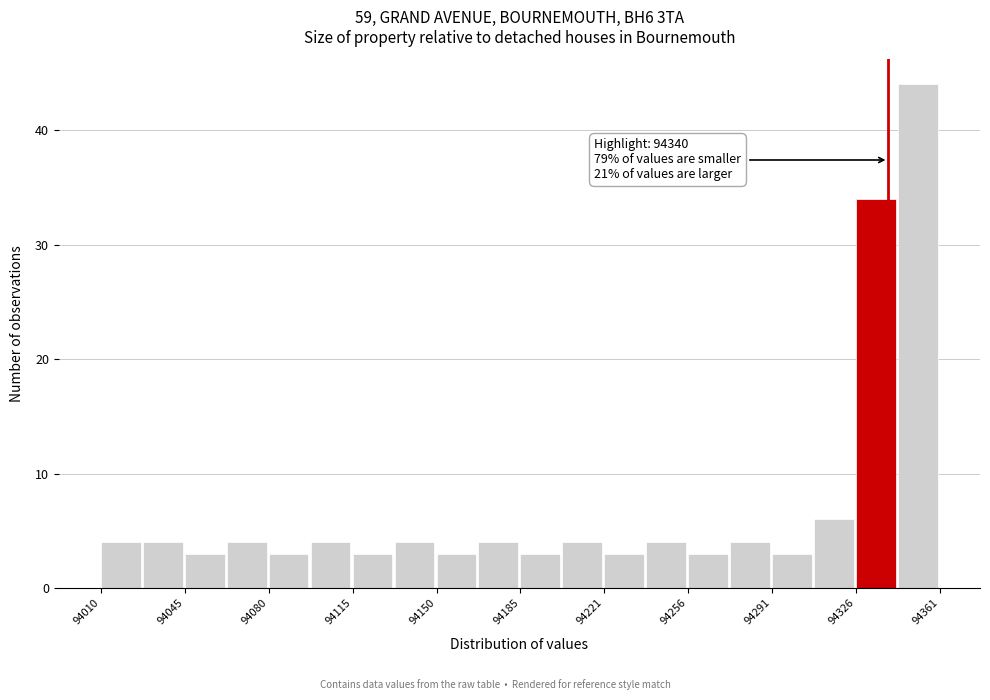

Around what value on the x-axis is the tallest bar? Give the approximate position of its centre, as read against the axis.

94355